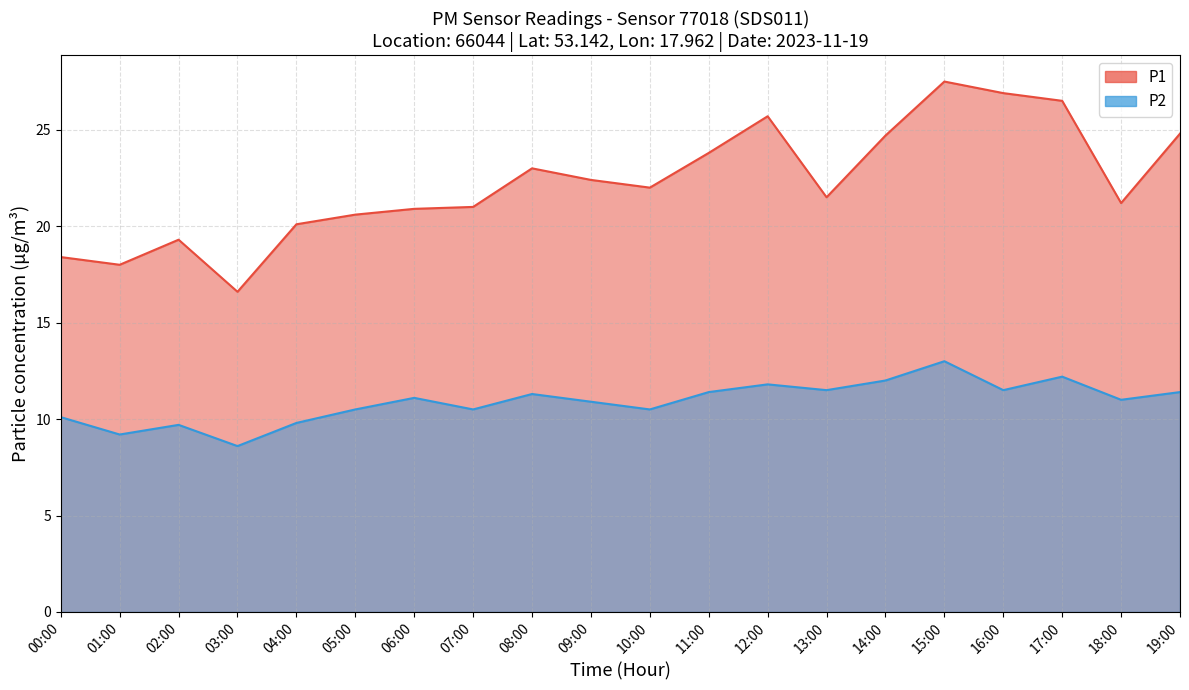

The P2 series shows 6.0 at 03:00. True or false?

False